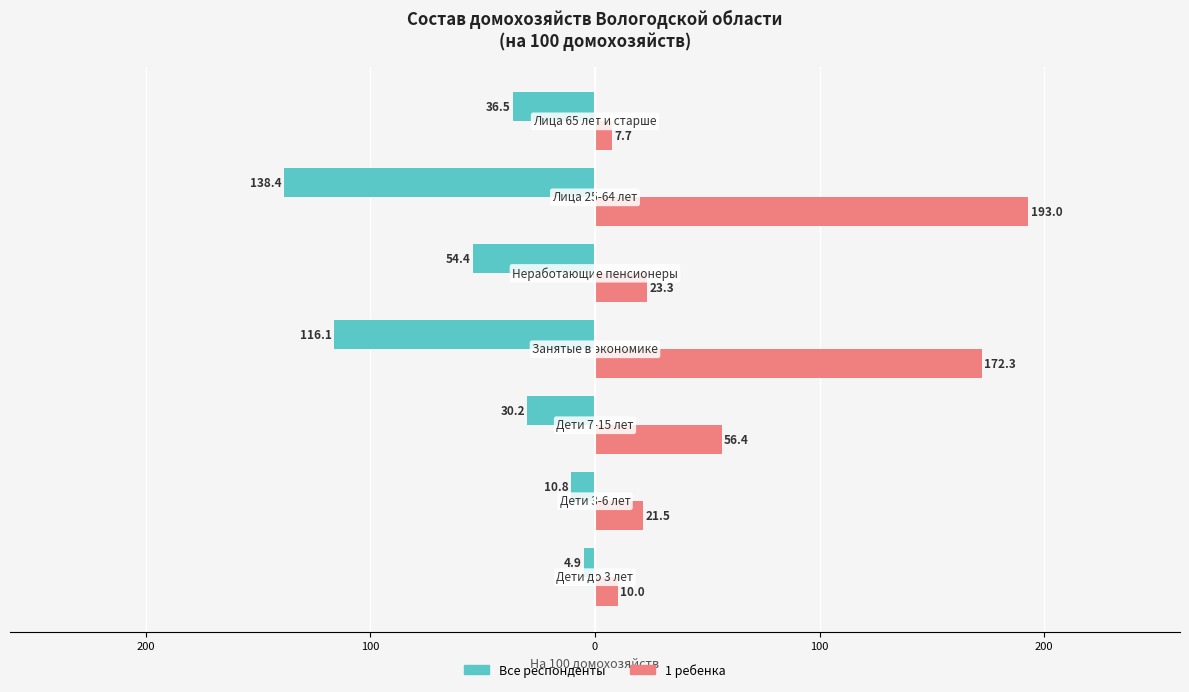

What are all the series names shown in the legend?

Все респонденты, 1 ребенка